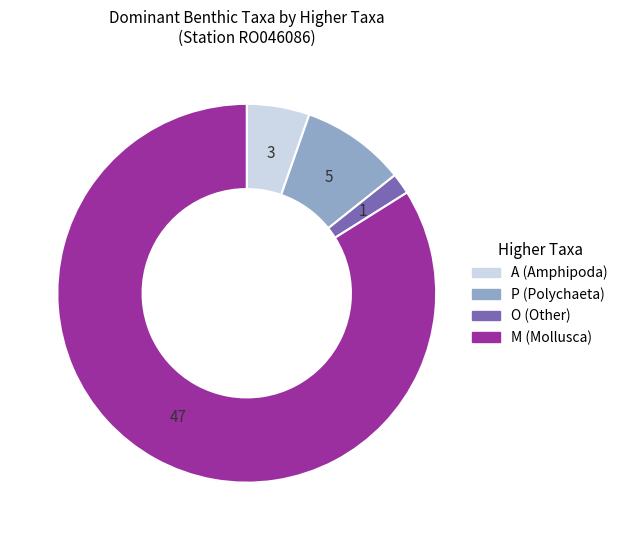

Count the number of slices in the pie.

4